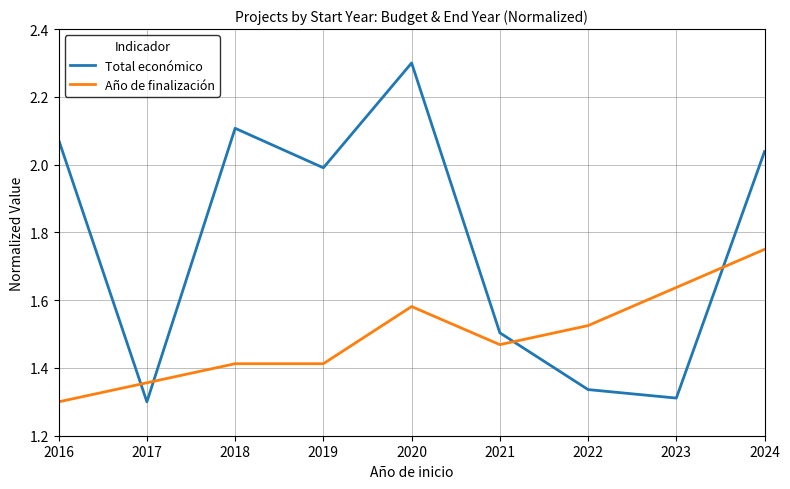

What is the total value across all series at 2018?

3.5